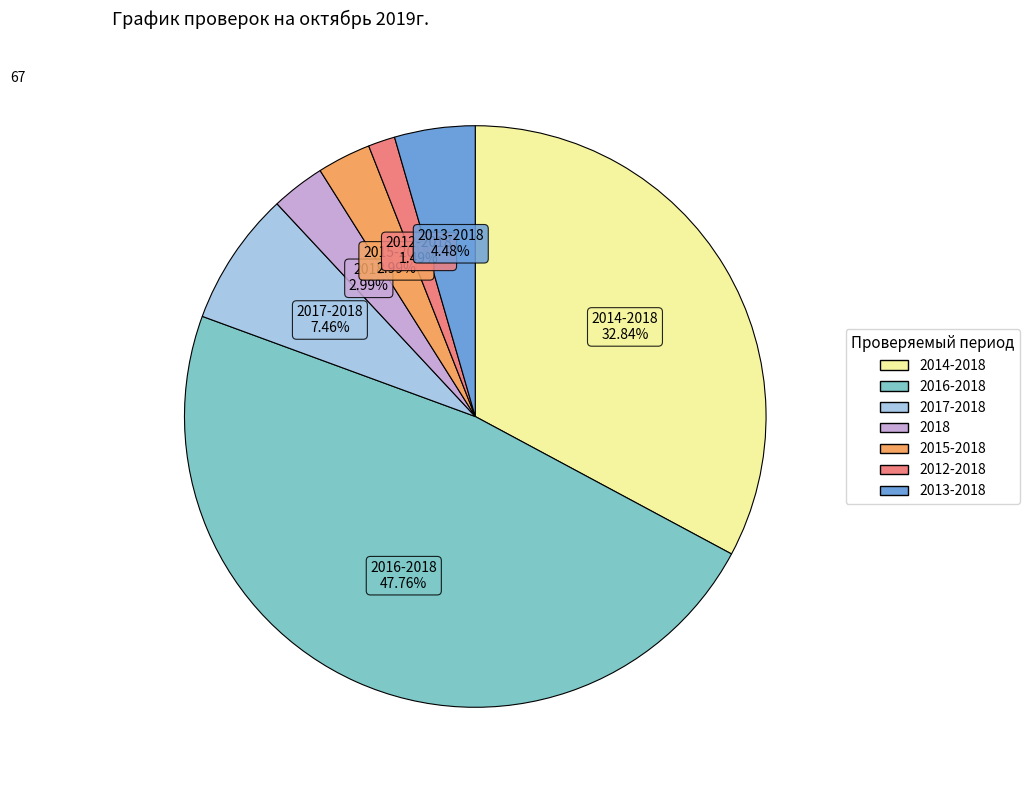

To the nearest percent, what is the average slice percentage?

14%